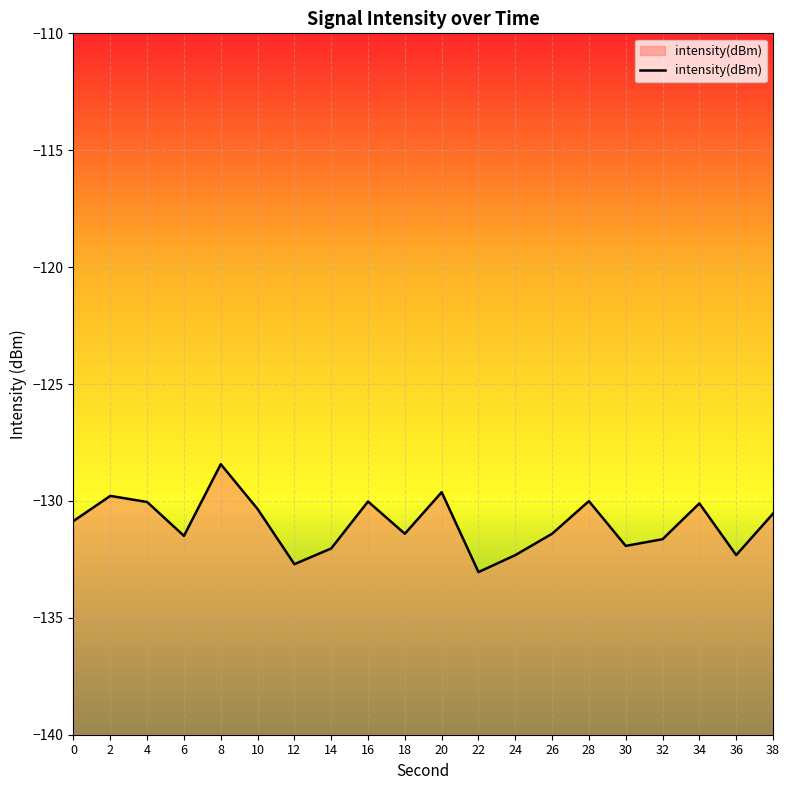

What is the difference between the maximum and second lowest values?

4.3